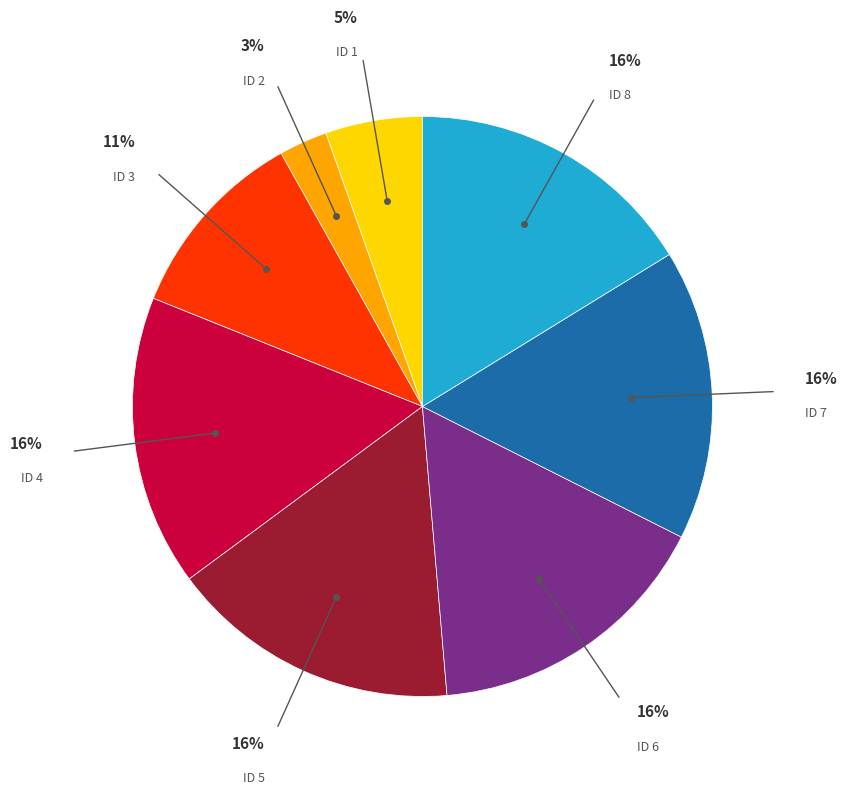

Does any single category account for the majority?

No